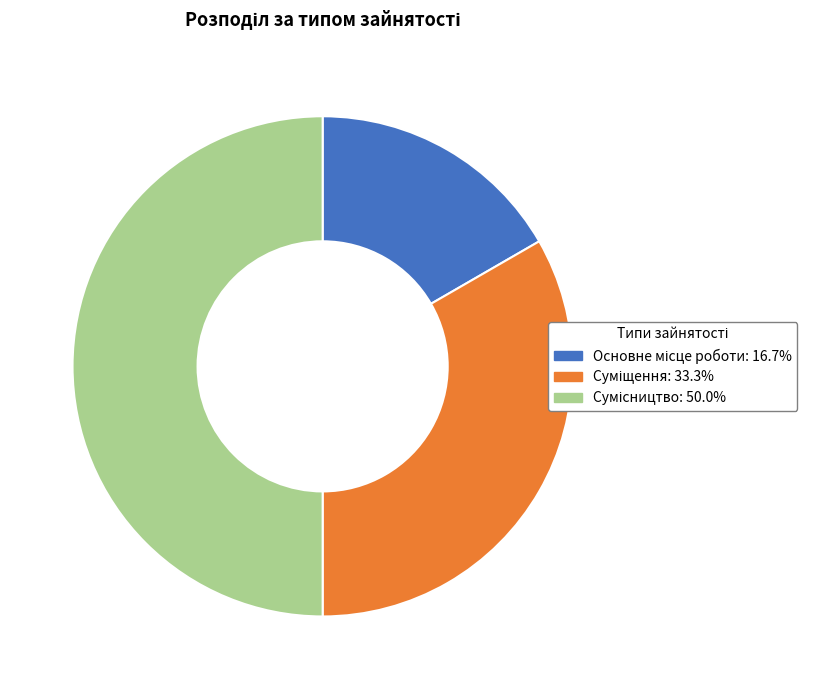

How many segments does this pie chart have?

3